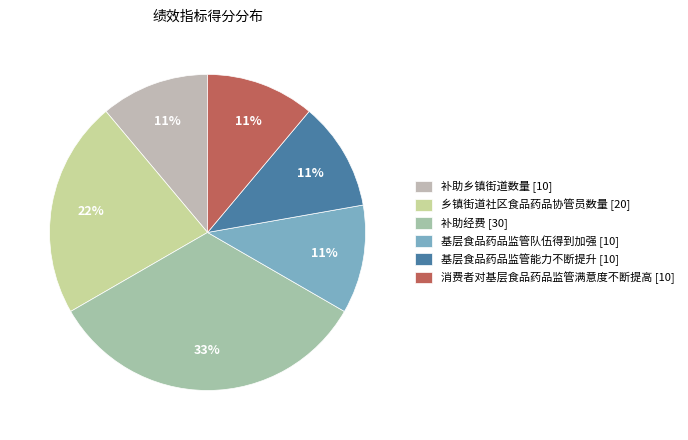

Count the number of slices in the pie.

6